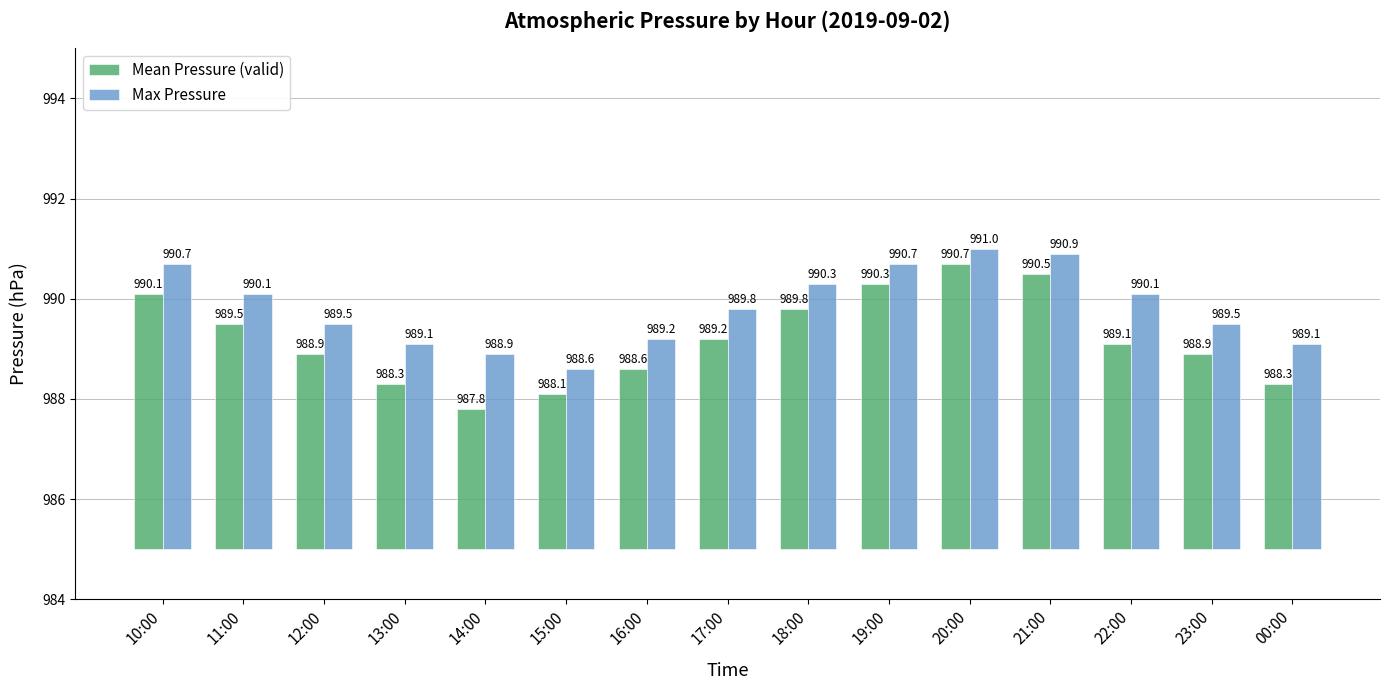

The value of Mean Pressure (valid) at 22:00 is 1.7. True or false?

False